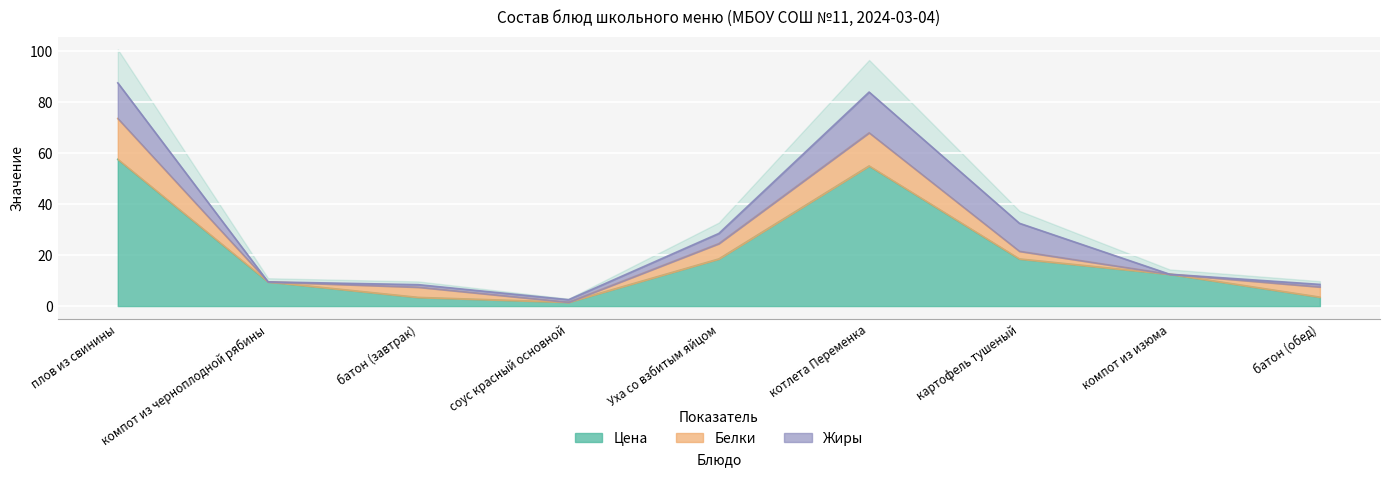

Does the chart display data point markers on the line(s)?

No